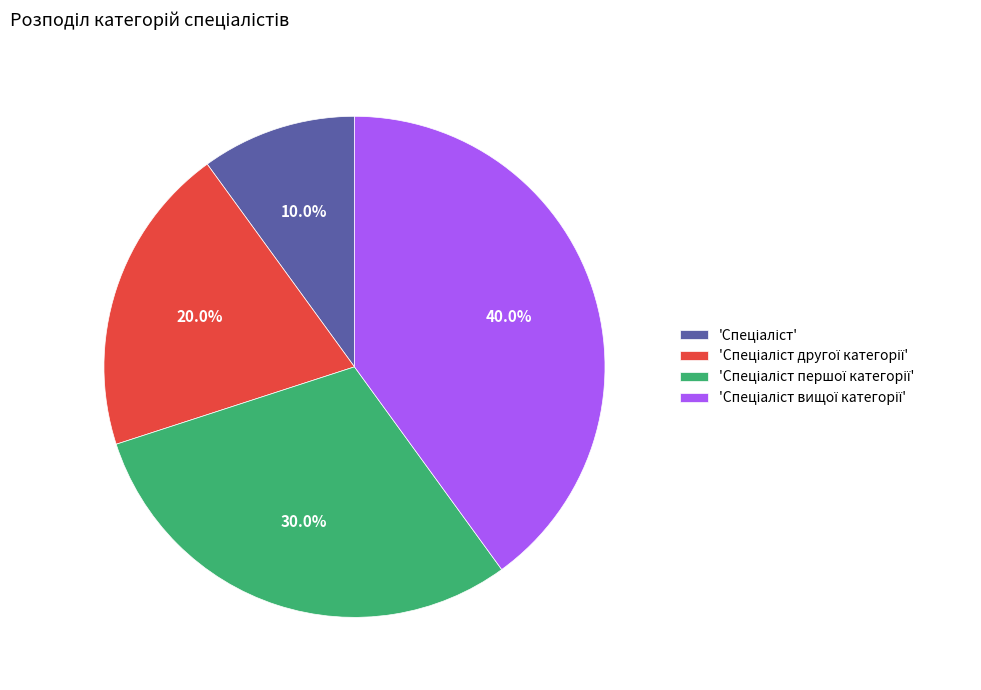

Does any single category account for the majority?

No